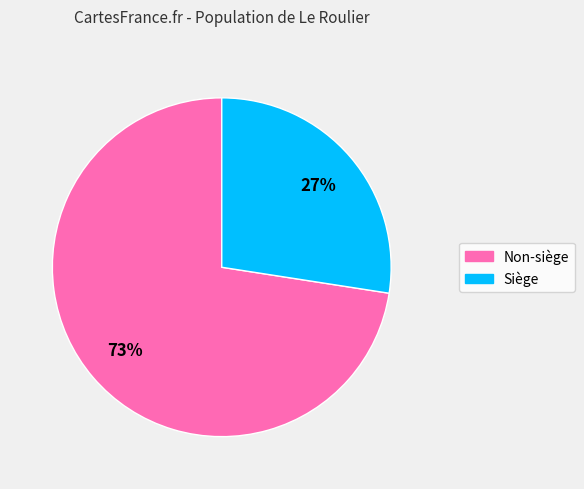

How many slices are in this pie chart?

2